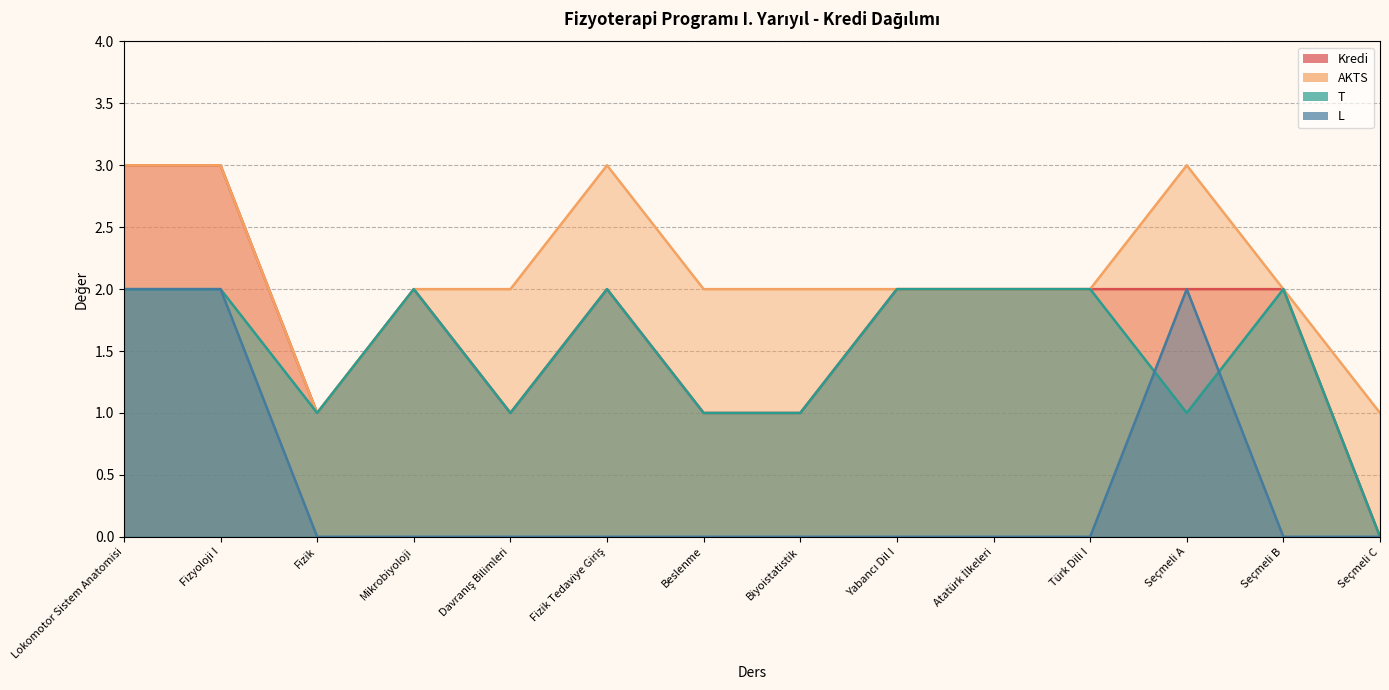

Which series has the largest total across all categories?

AKTS